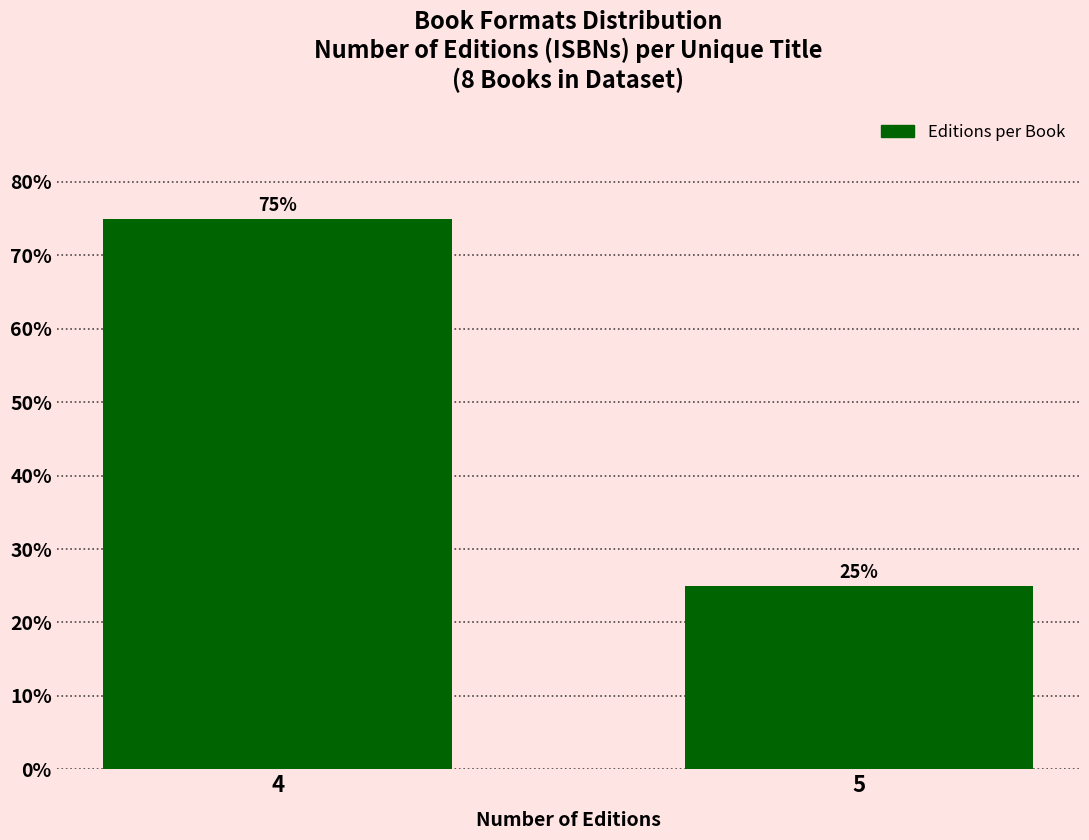

Reading left to right, list all the values displayed in this chart.

75	25